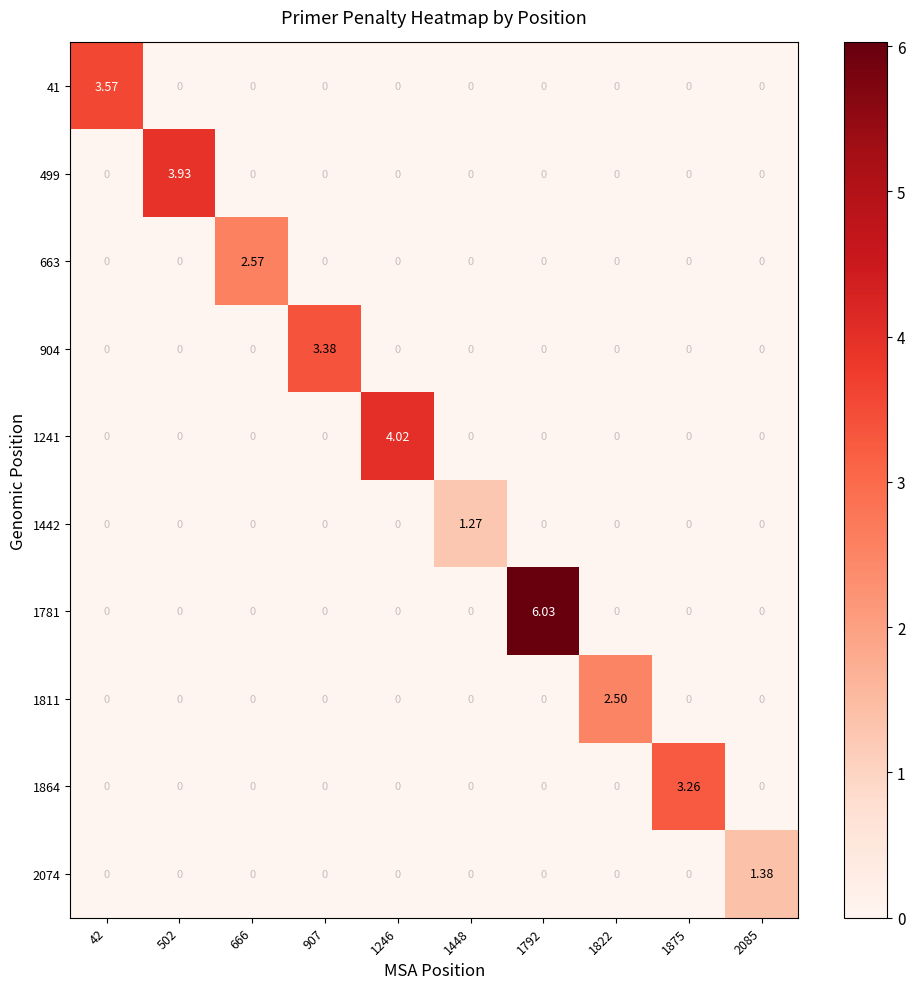

Between 1246 and 1875, which series saw the biggest shift?

1241